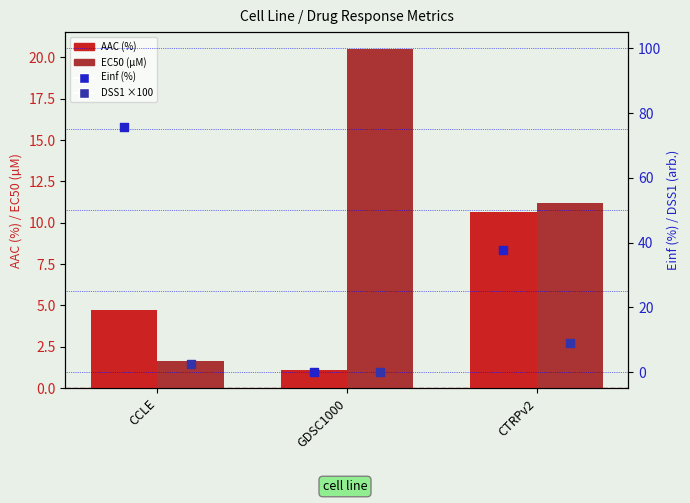

Which series contains the lowest Y value?

Einf (%)